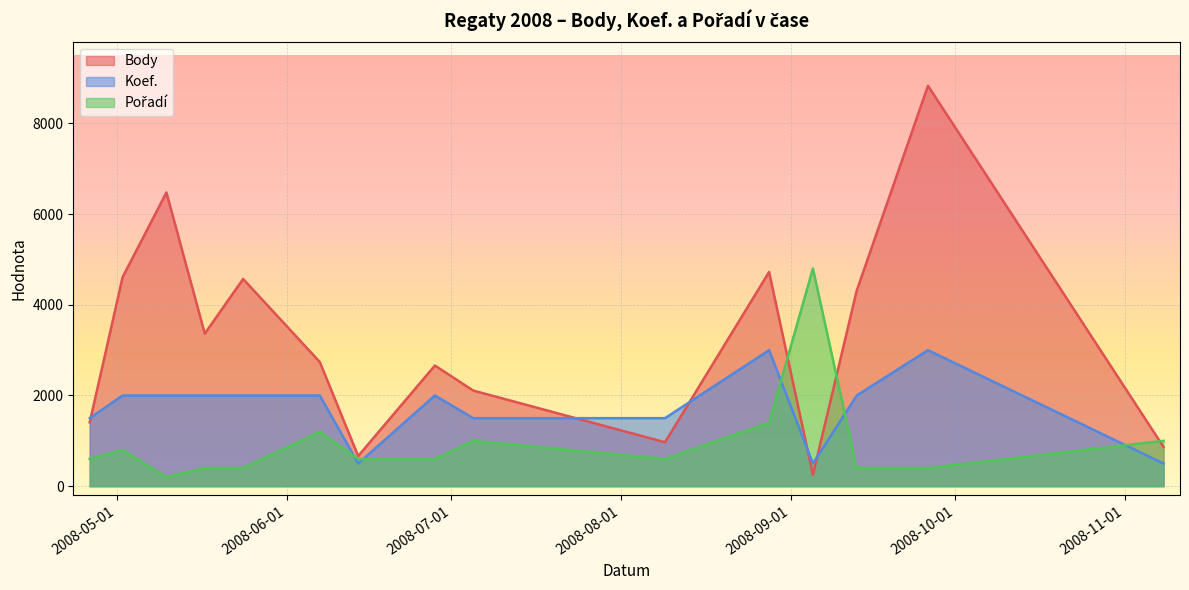

What is the value of the Body point at the 13th from the left?

4315